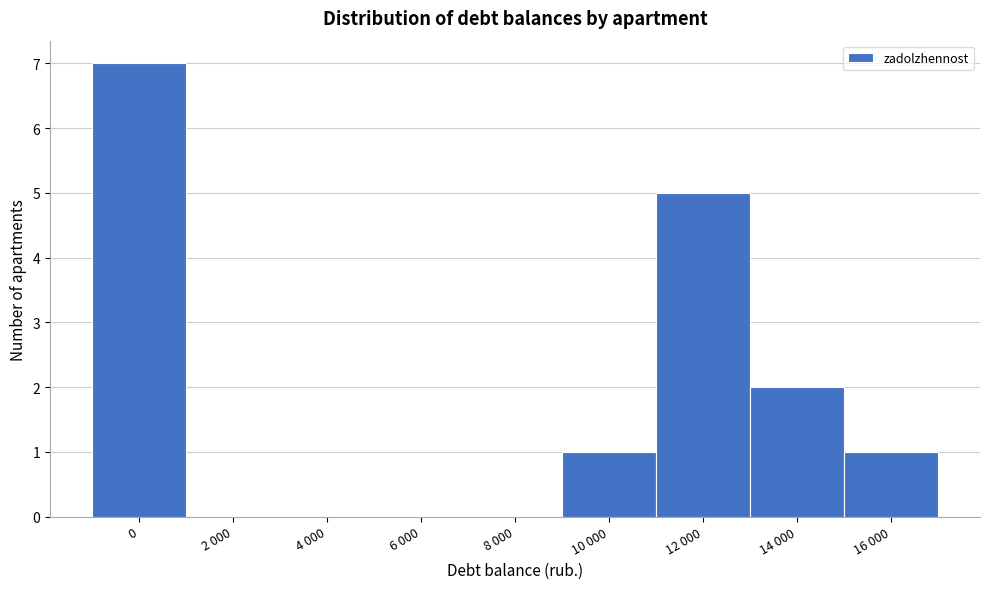

Reading left to right, what are all the values shown in this chart?

0=7	2 000=0	4 000=0	6 000=0	8 000=0	10 000=1	12 000=5	14 000=2	16 000=1